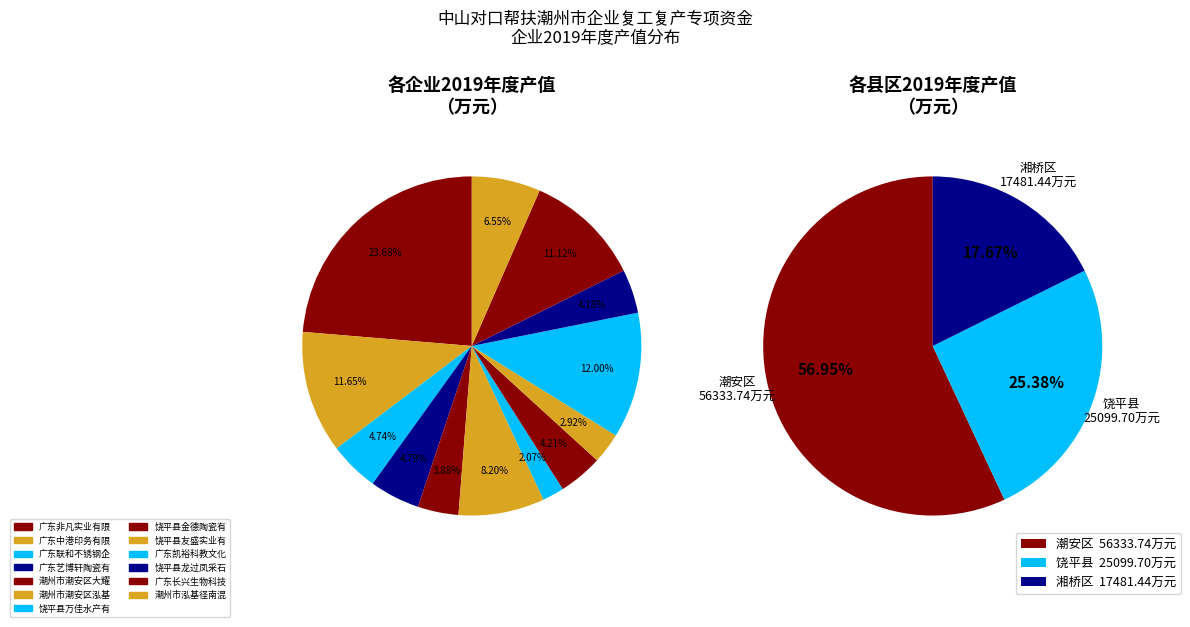

Is there any slice that represents more than half of the pie?

No